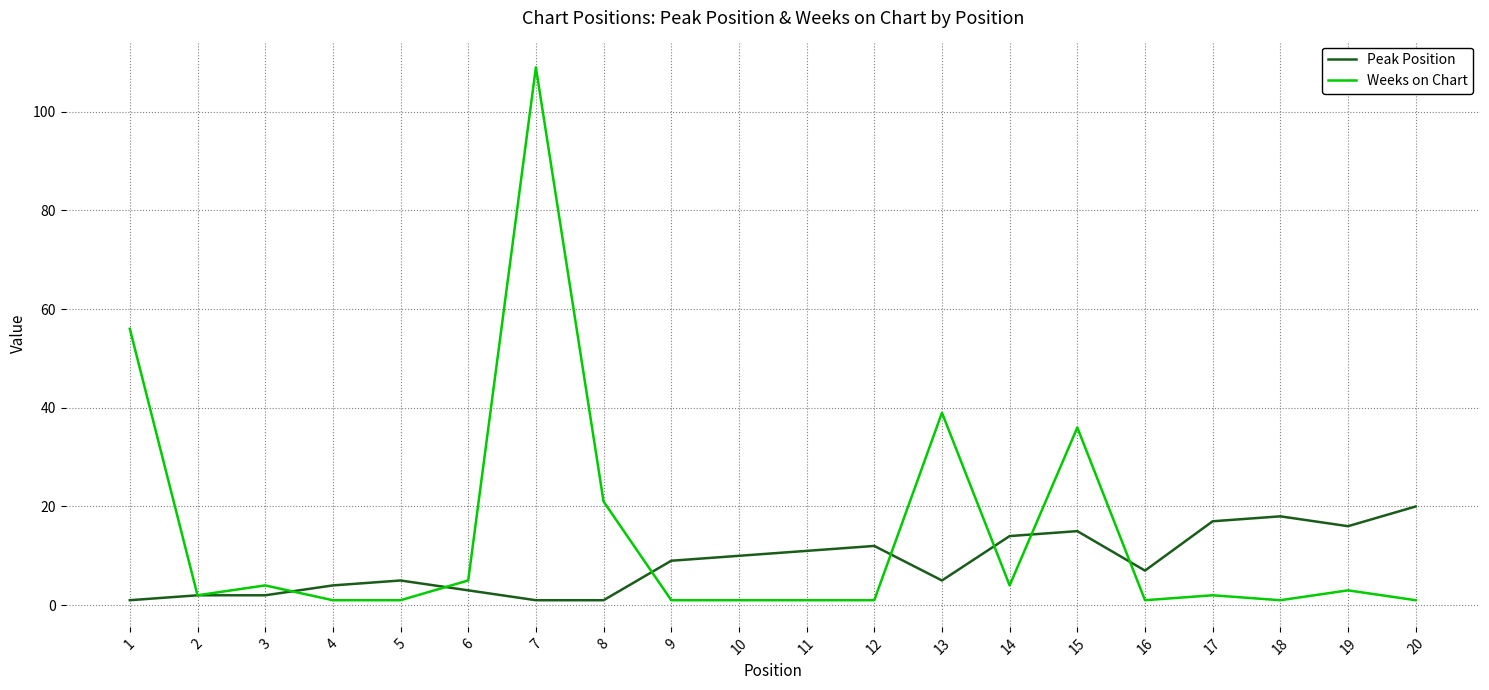

What is the approximate value of Peak Position at 3?

2